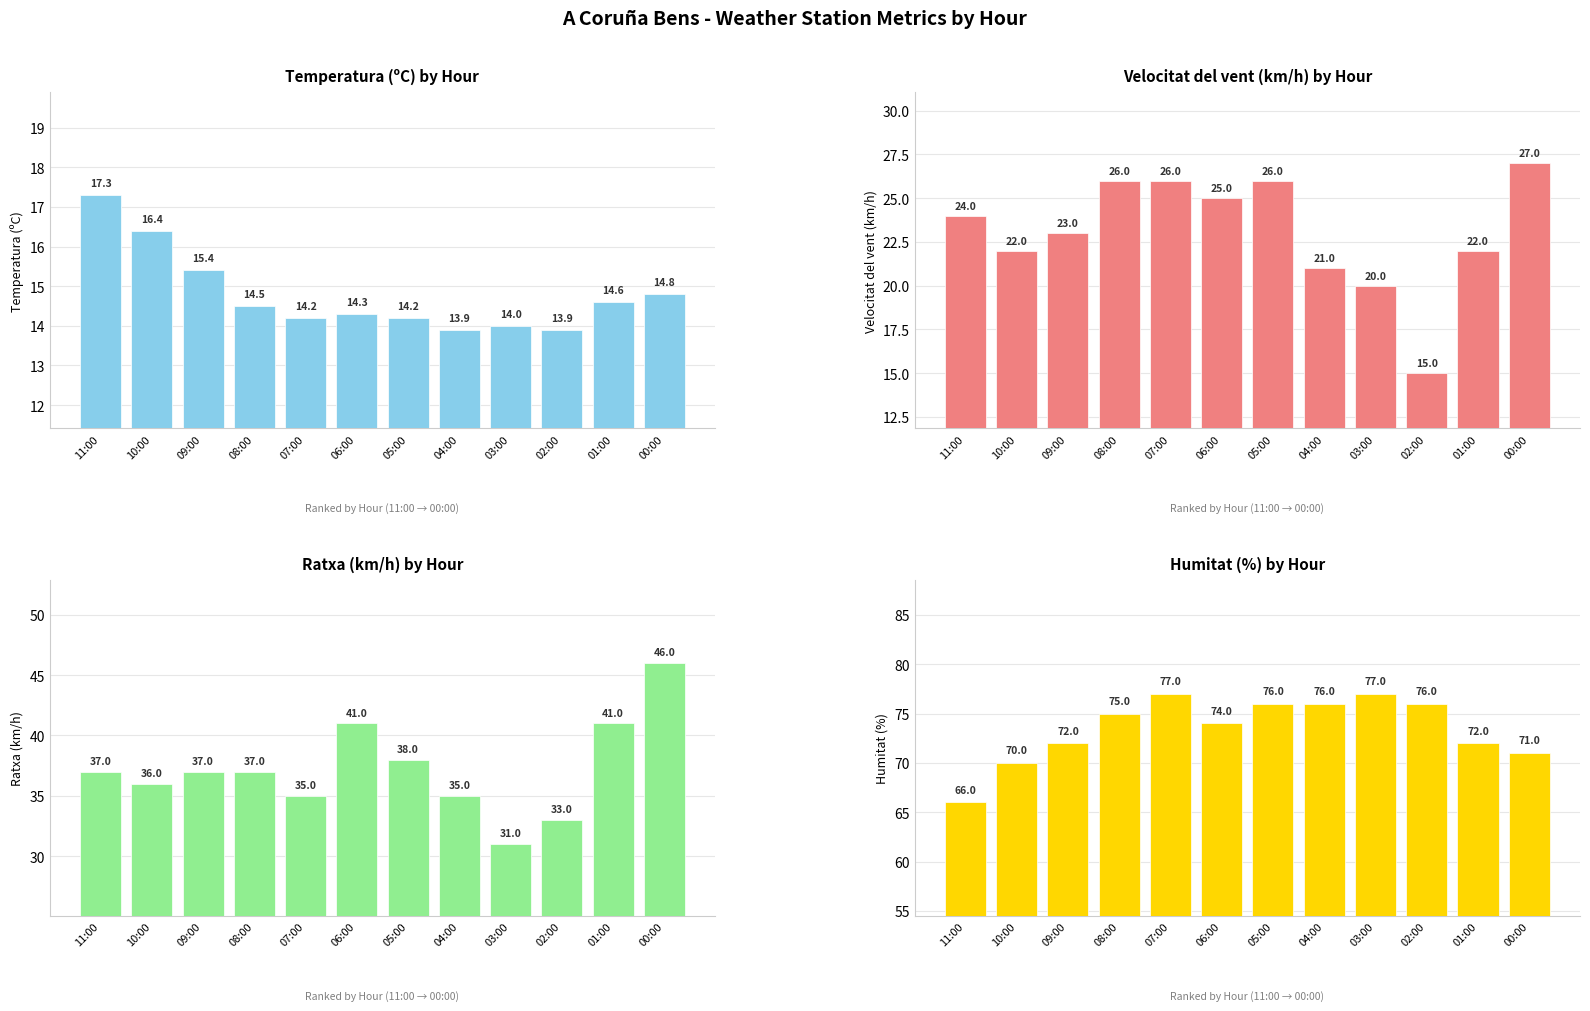

What are all the series names shown in the legend?

Temperatura (ºC), Velocitat del vent (km/h), Ratxa (km/h), Humitat (%)